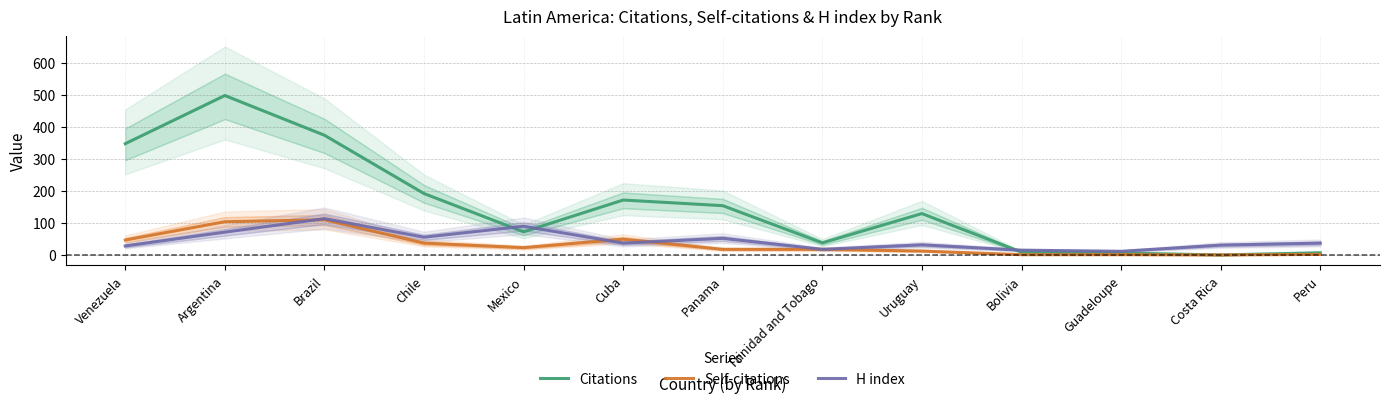

The H index series shows 71.3 at Argentina. True or false?

True